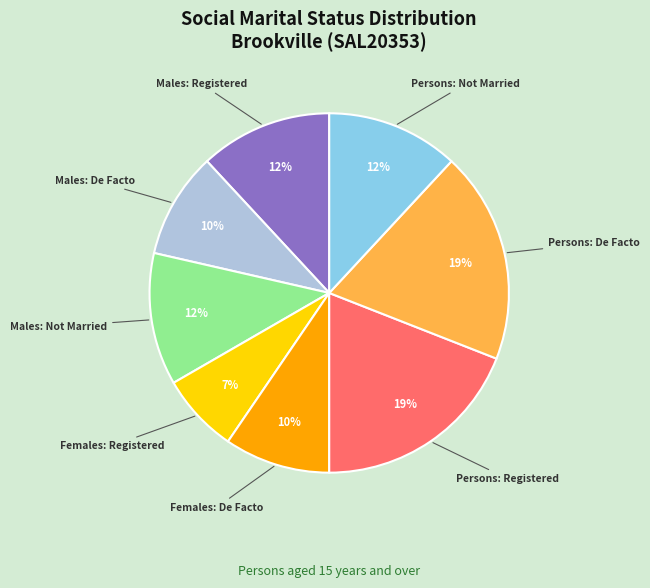

Is there any slice that represents more than half of the pie?

No